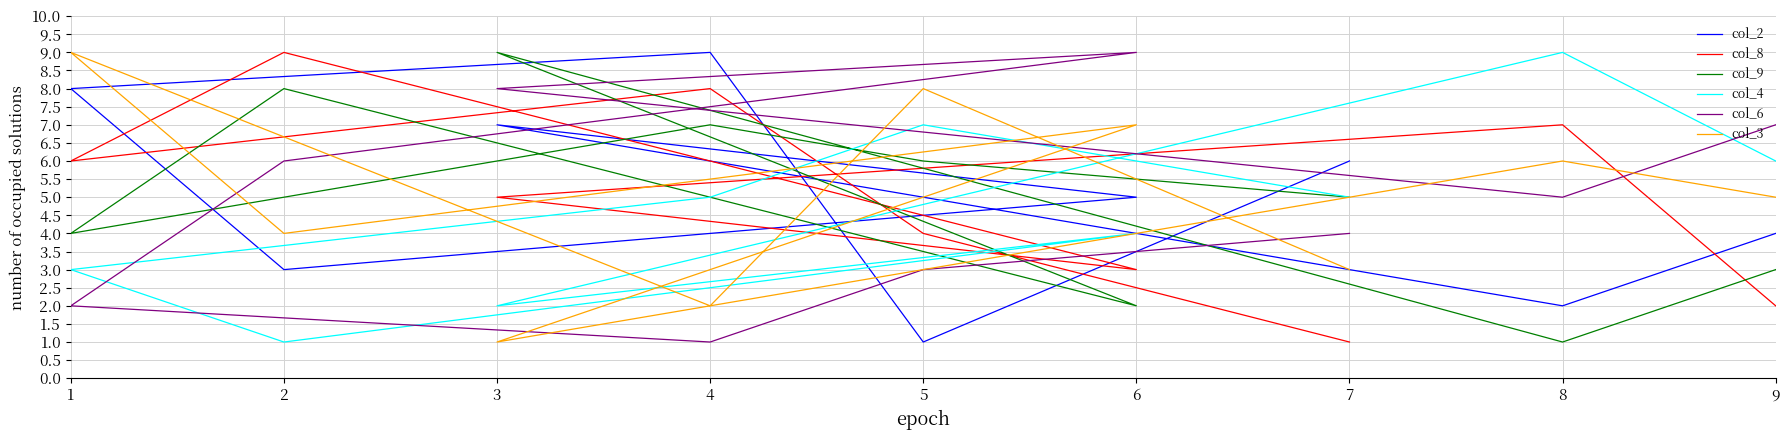

What is the sum of all col_8 values?

45